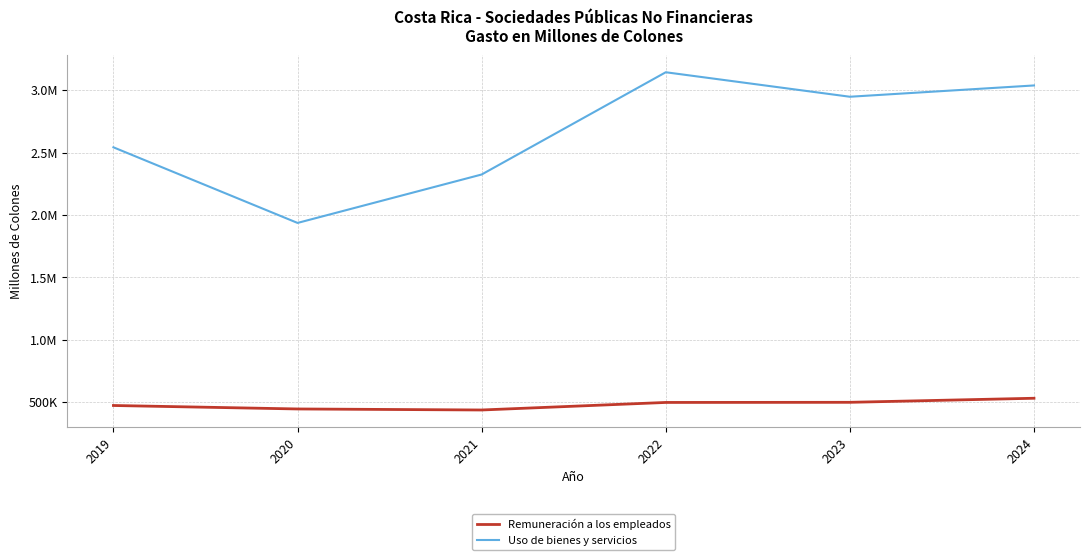

Is this an area chart (filled region under the line)?

No